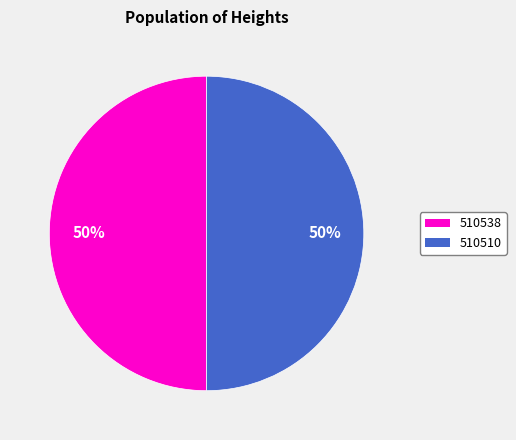

How many segments does this pie chart have?

2